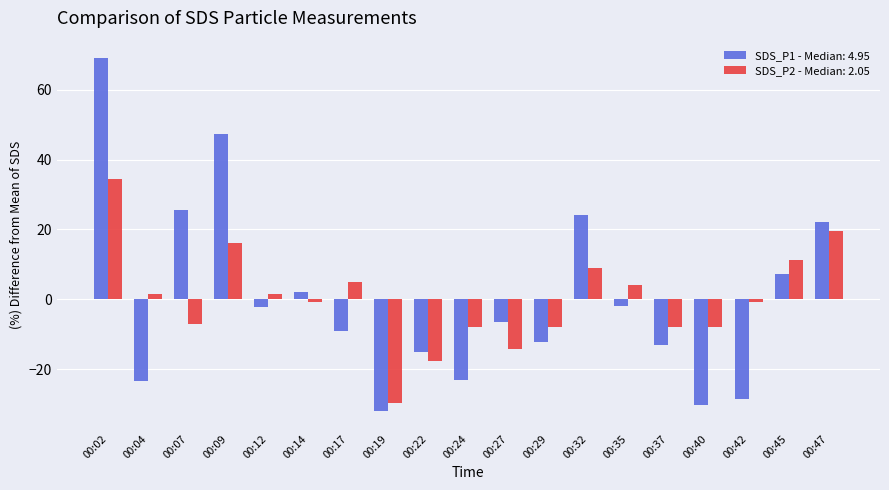

Rank the series by their maximum value, from lowest to highest.

SDS_P2 - Median: 2.05, SDS_P1 - Median: 4.95